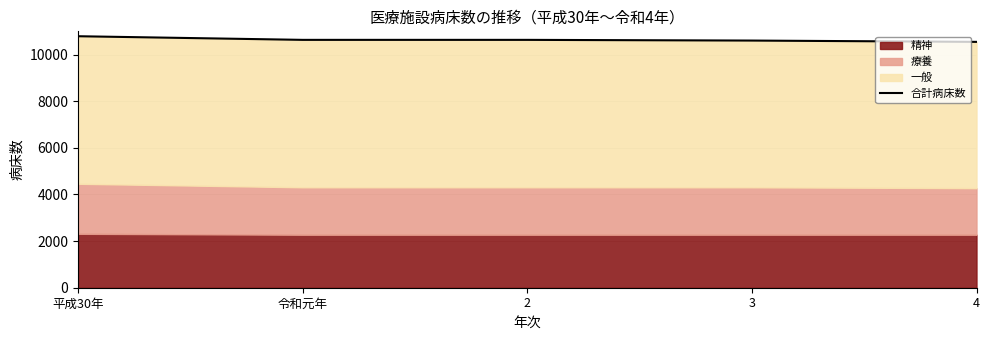

What is the difference between the values at 3 and 2?

30